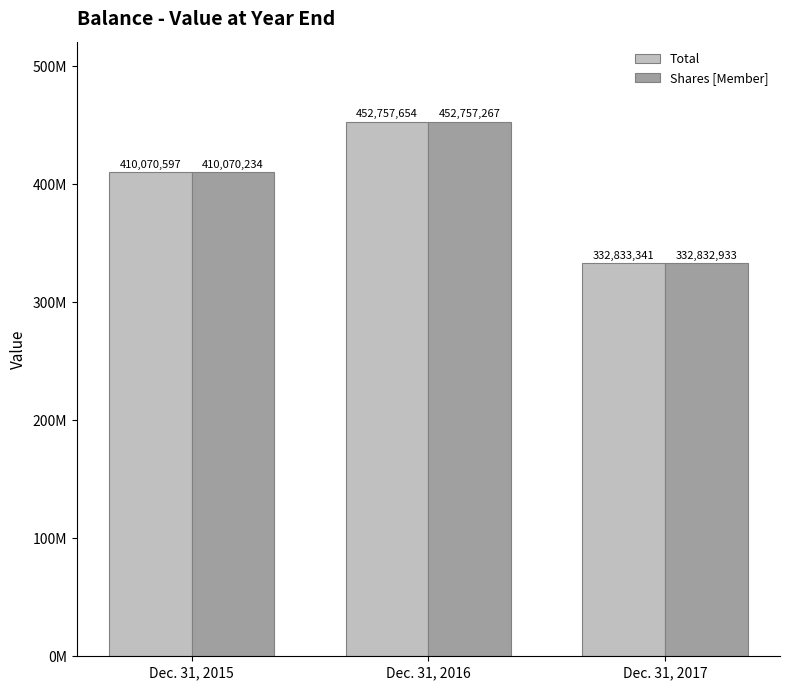

At which label does Shares [Member] first exceed 410070234?

Dec. 31, 2016